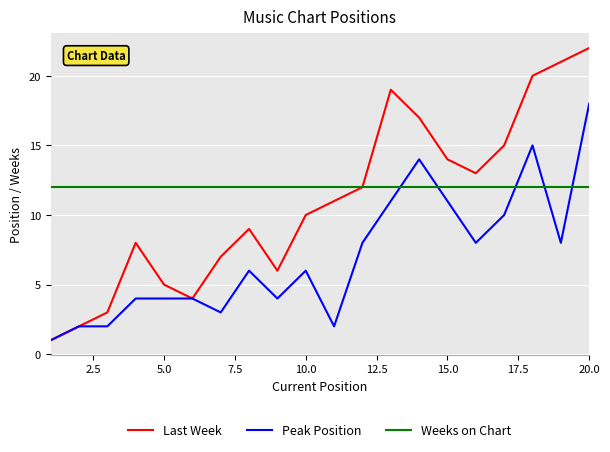

Reading left to right, what are all the values shown in this chart?

Last Week: 1	2	3	8	5	4	7	9	6	10	11	12	19	17	14	13	15	20	21	22
Peak Position: 1	2	2	4	4	4	3	6	4	6	2	8	11	14	11	8	10	15	8	18
Weeks on Chart: 12	12	12	12	12	12	12	12	12	12	12	12	12	12	12	12	12	12	12	12